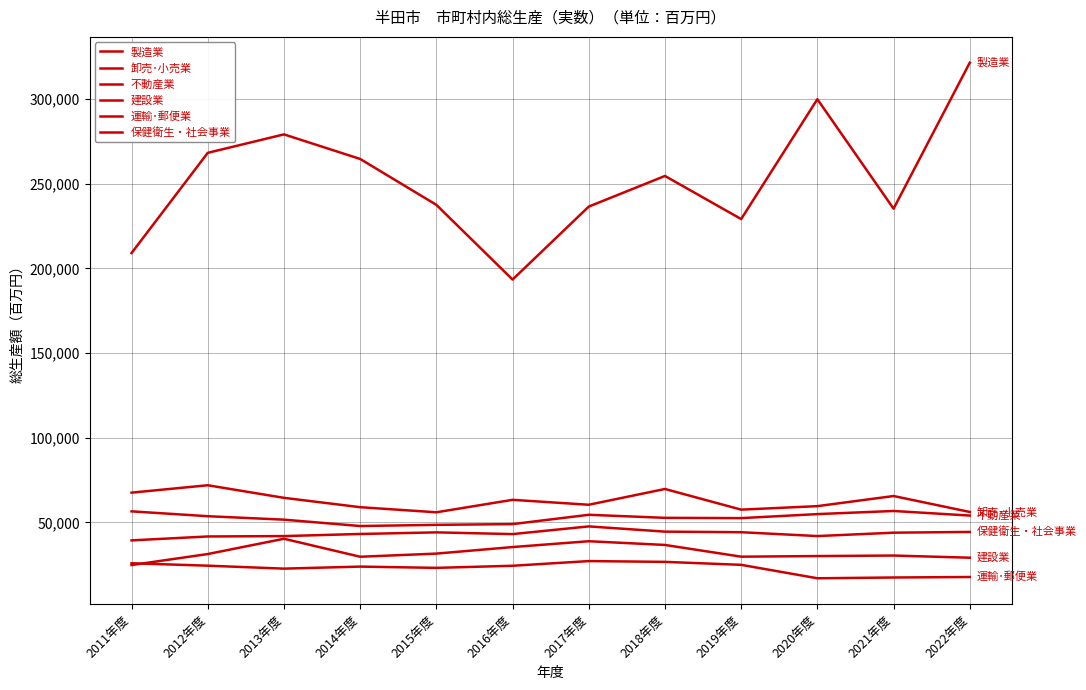

What is the average value of the 運輸･郵便業 series?

22994